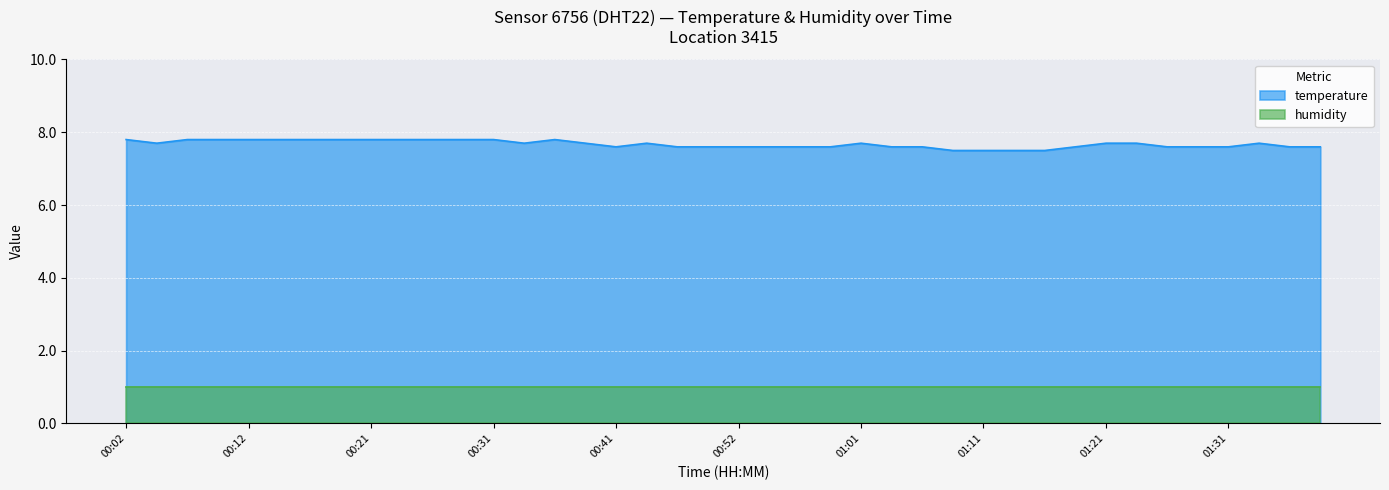

Where is the data nearest to the value 7?

01:09